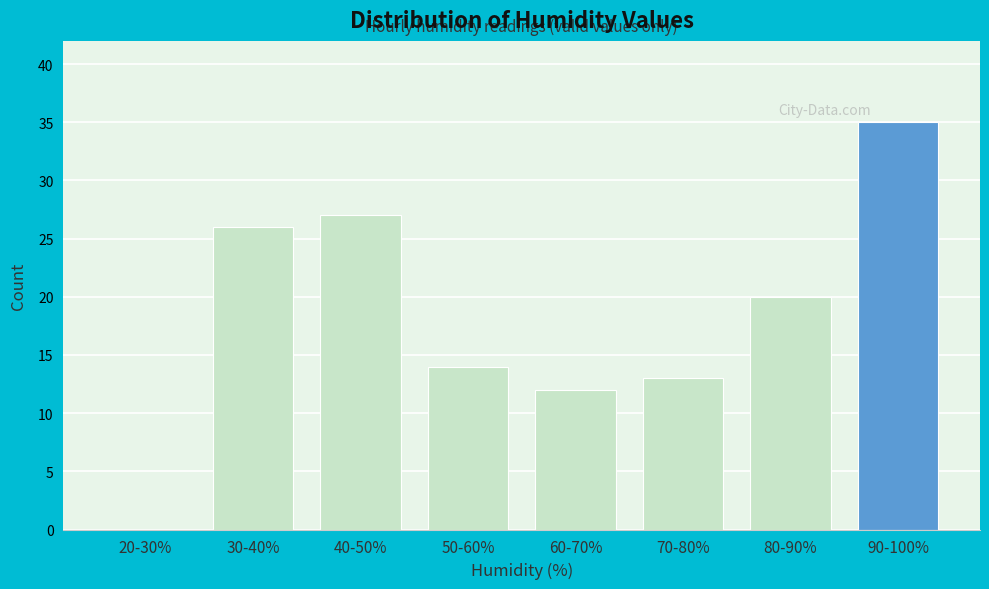

Reading right to left, what are all the values shown in this chart?

90-100%=35	80-90%=20	70-80%=13	60-70%=12	50-60%=14	40-50%=27	30-40%=26	20-30%=0